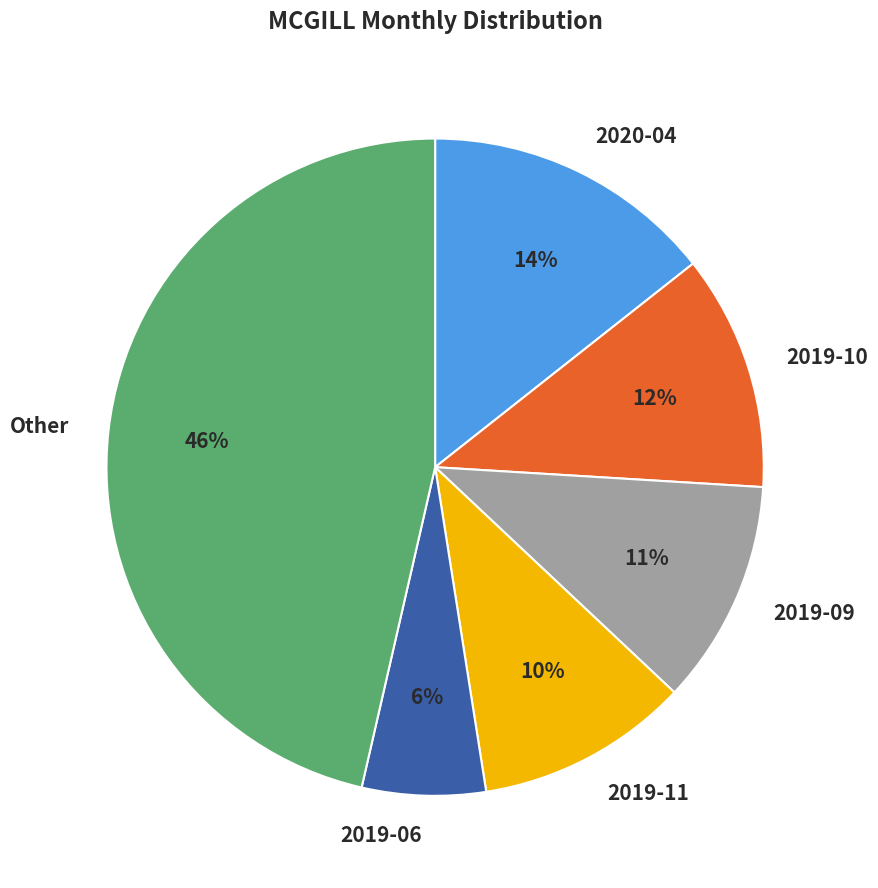

How many slices are in this pie chart?

6